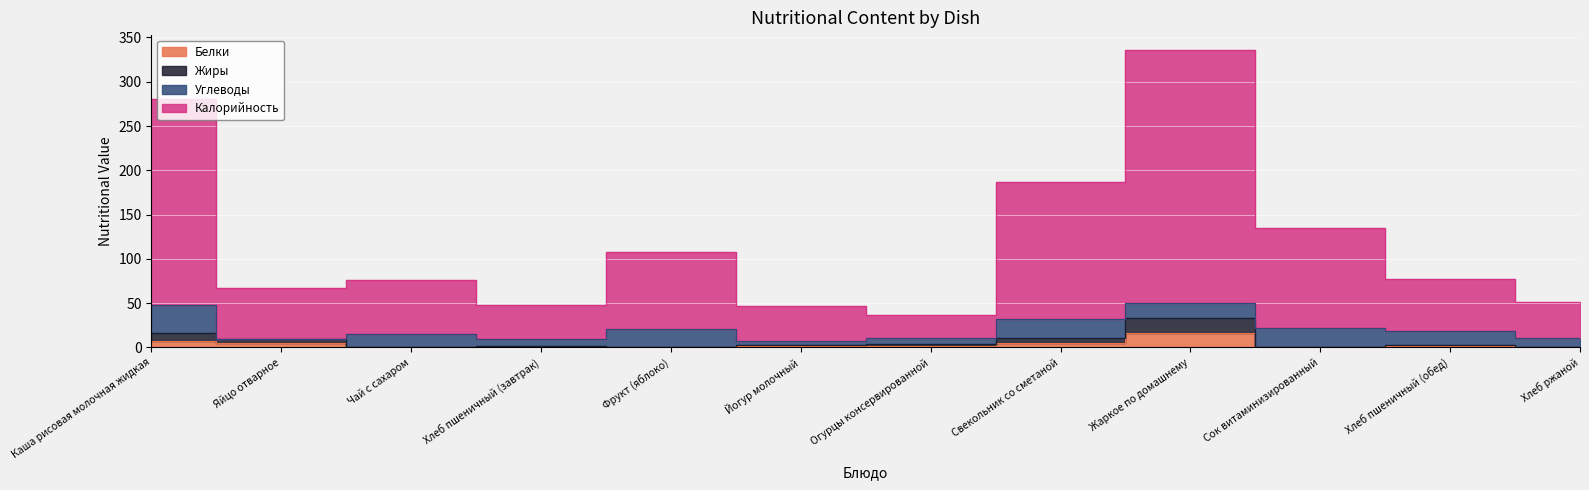

Where does the Жиры series first go above 3?

Каша рисовая молочная жидкая